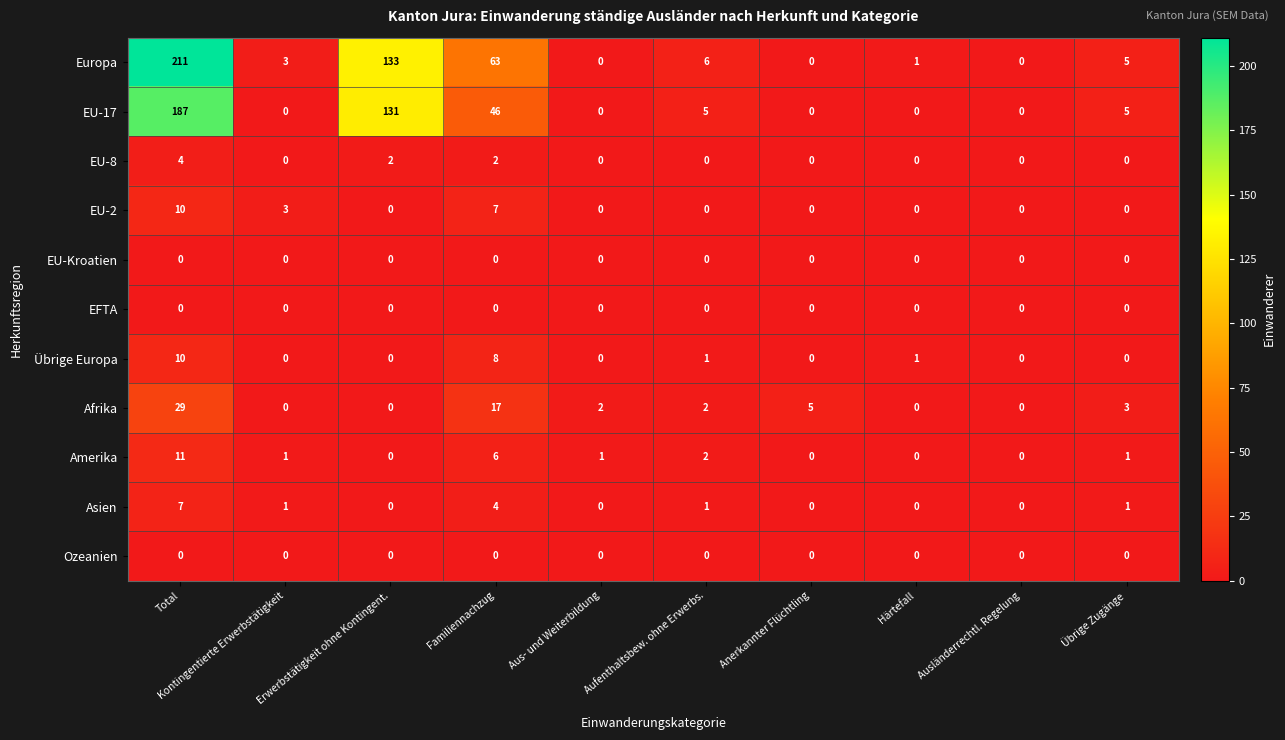

At which label is Amerika closest to 5?

Familiennachzug